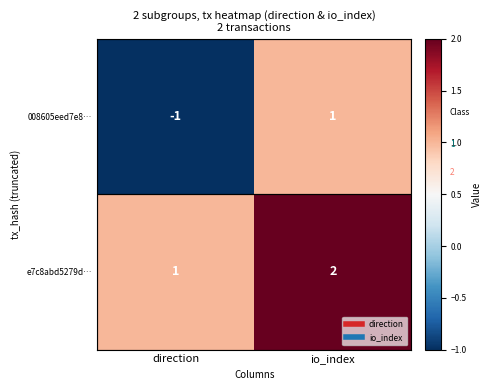

List the series in order of their overall mean, highest first.

e7c8abd5279d…, 008605eed7e8…